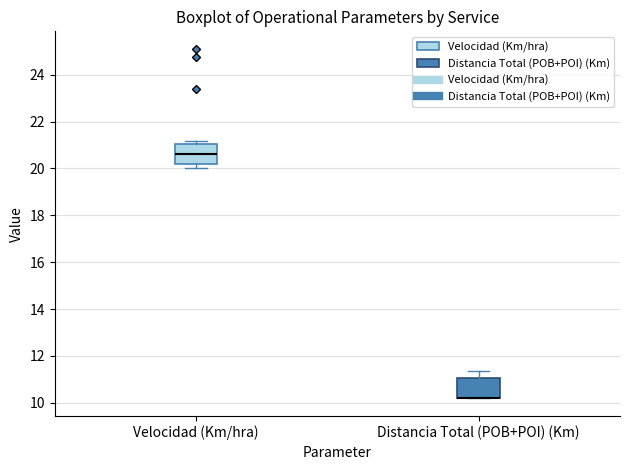

Reading left to right, read every box against the y-axis: the position of its median line, the range the box covers, and the ends of its whiskers. The values are not printed on the chart, so give them approximately, as read against the axis.

Velocidad (Km/hra): median 20.6, box 20.2 to 21.0, whiskers 20.0 to 21.2
Distancia Total (POB+POI) (Km): median 10.2 (drawn on the box's lower edge), box 10.2 to 11.0, whiskers 10.2 to 11.4